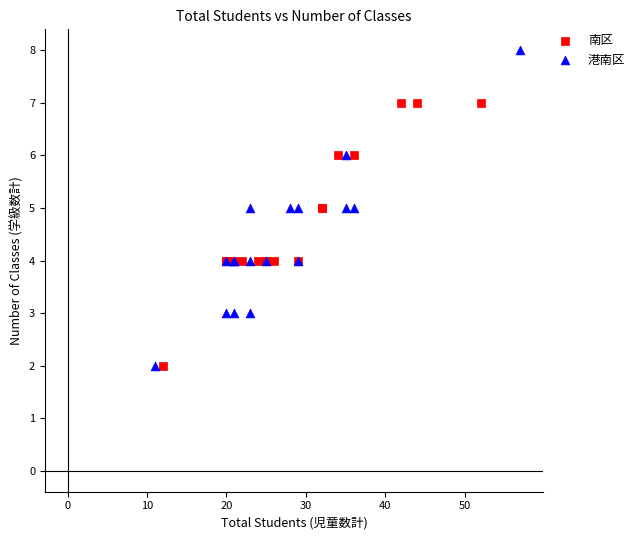

Which series reaches the maximum Y coordinate?

港南区